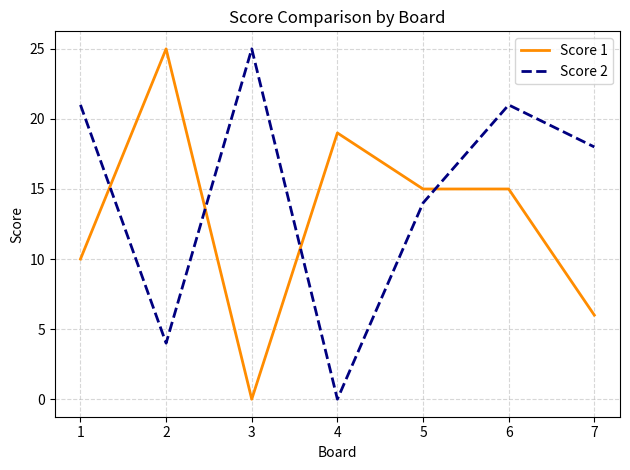

Reading left to right, list all the values displayed in this chart.

Score 1: 10	25	0	19	15	15	6
Score 2: 21	4	25	0	14	21	18